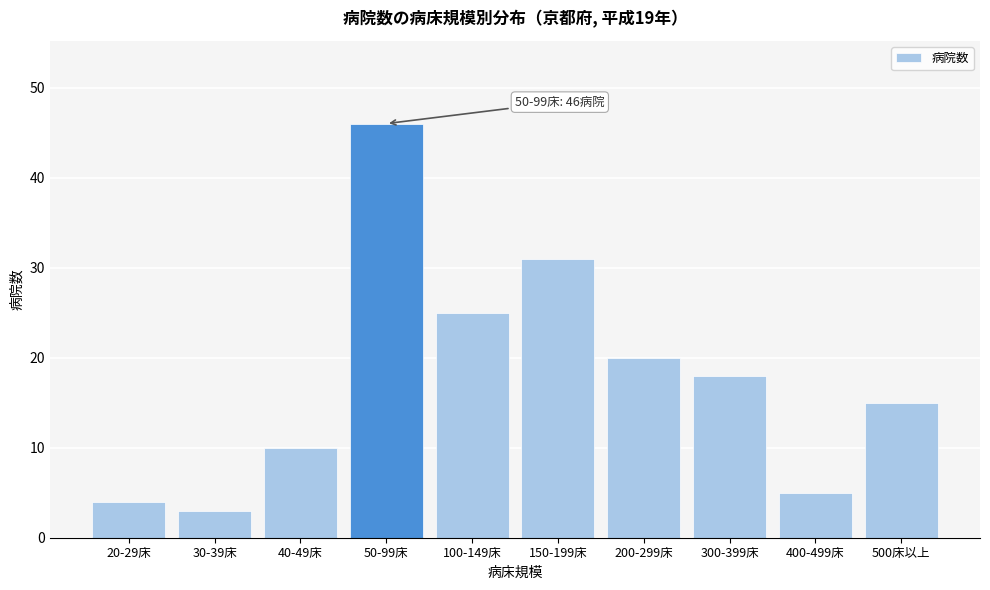

Reading right to left, list all the values displayed in this chart.

15	5	18	20	31	25	46	10	3	4